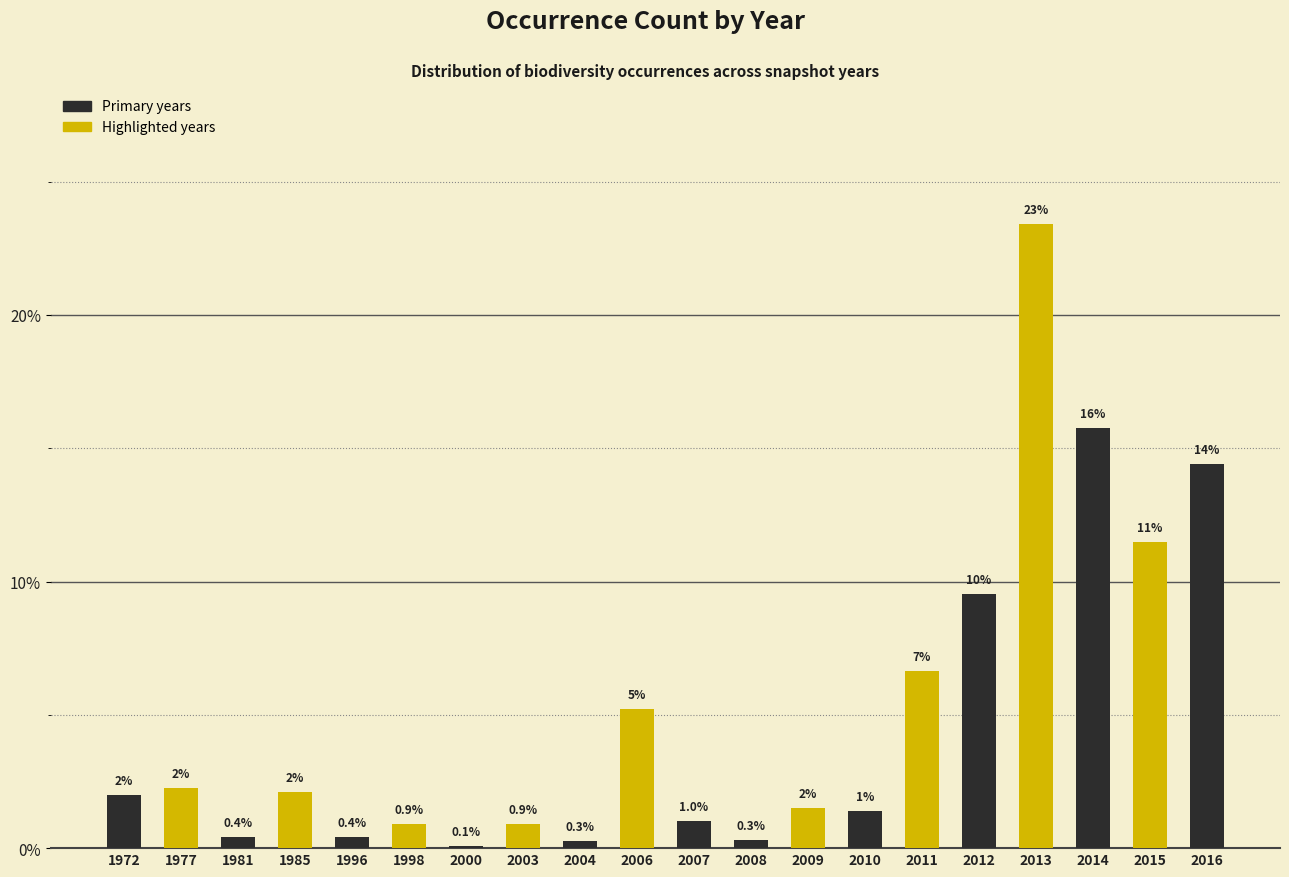

Where is the data nearest to the value 11?

2015